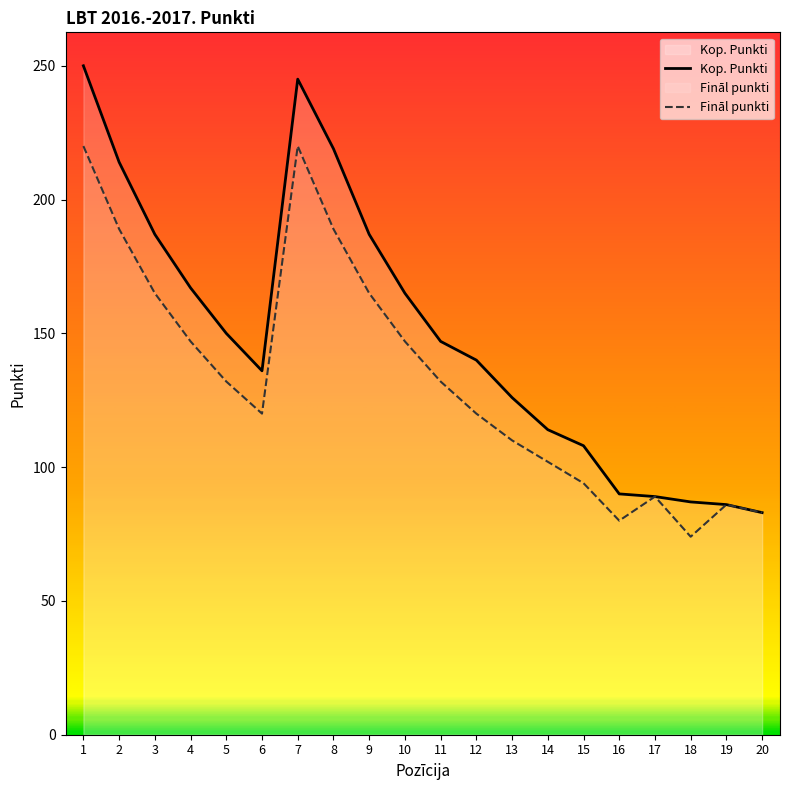

The value of Kop. Punkti at 15 is 33. True or false?

False